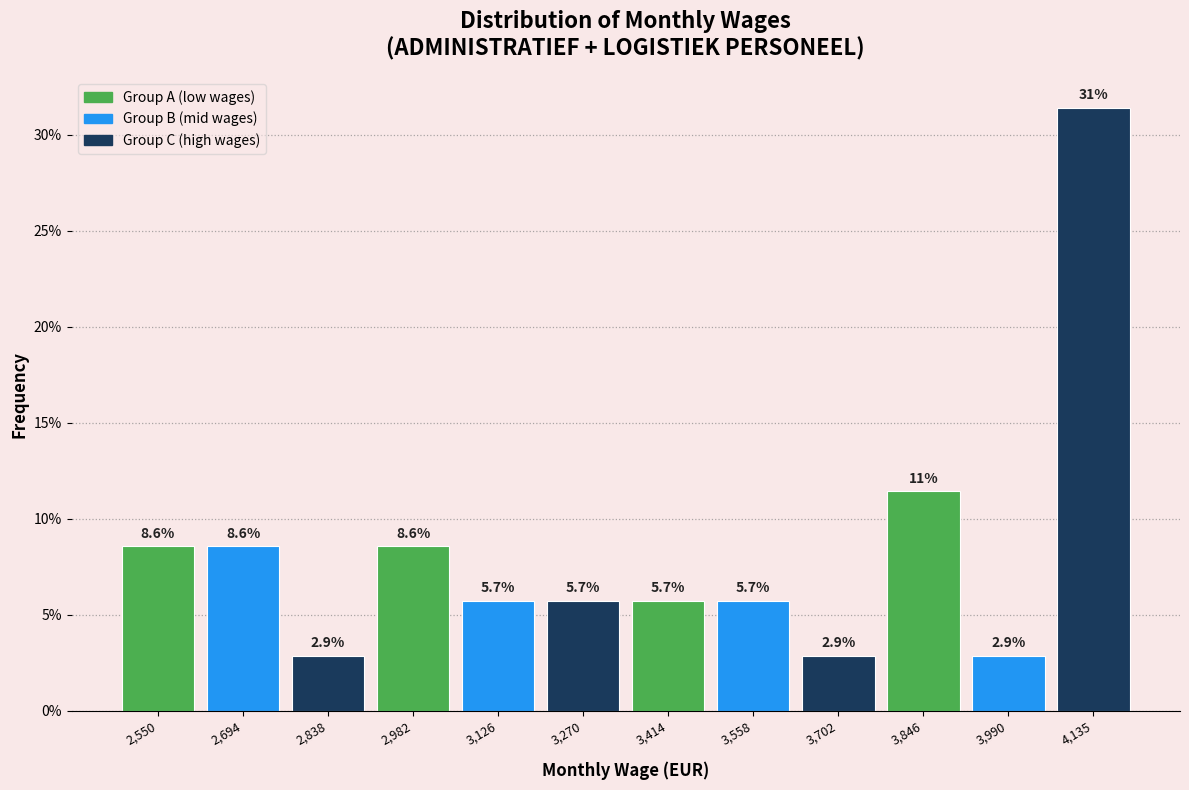

Over which range of the x-axis is the bar tallest?

4060 to 4200